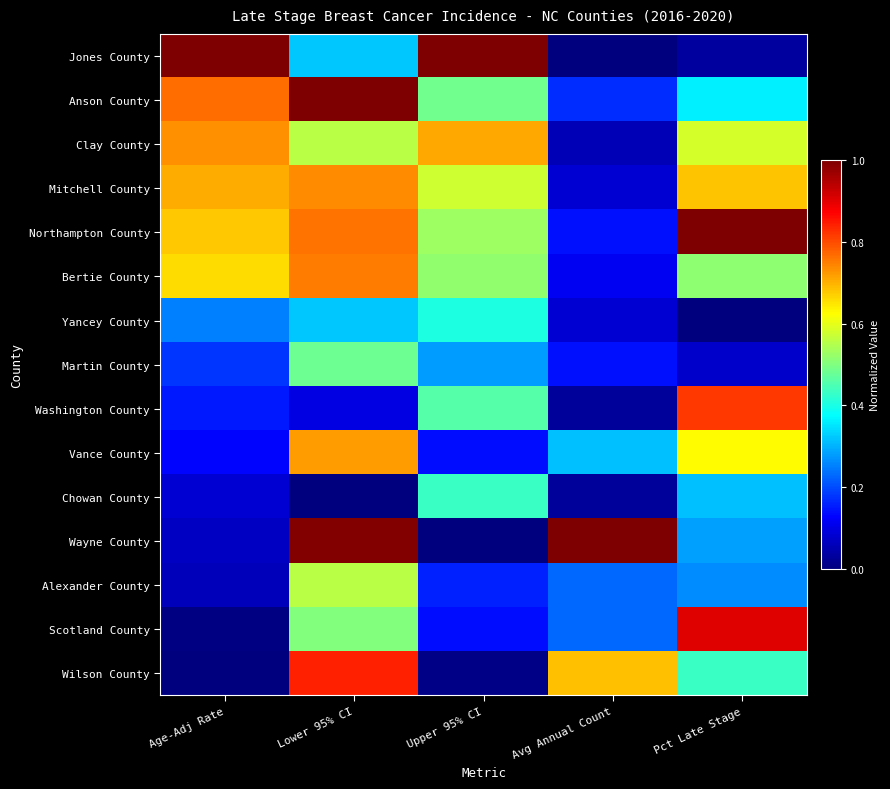

Reading left to right, list all the values displayed in this chart.

Jones County: Age-Adj Rate=1.0	Lower 95% CI=0.3	Upper 95% CI=1.0	Avg Annual Count=0.0	Pct Late Stage=0.0
Anson County: Age-Adj Rate=0.8	Lower 95% CI=1.0	Upper 95% CI=0.5	Avg Annual Count=0.2	Pct Late Stage=0.4
Clay County: Age-Adj Rate=0.7	Lower 95% CI=0.6	Upper 95% CI=0.7	Avg Annual Count=0.1	Pct Late Stage=0.6
Mitchell County: Age-Adj Rate=0.7	Lower 95% CI=0.7	Upper 95% CI=0.6	Avg Annual Count=0.1	Pct Late Stage=0.7
Northampton County: Age-Adj Rate=0.7	Lower 95% CI=0.8	Upper 95% CI=0.5	Avg Annual Count=0.1	Pct Late Stage=1.0
Bertie County: Age-Adj Rate=0.7	Lower 95% CI=0.8	Upper 95% CI=0.5	Avg Annual Count=0.1	Pct Late Stage=0.5
Yancey County: Age-Adj Rate=0.3	Lower 95% CI=0.3	Upper 95% CI=0.4	Avg Annual Count=0.1	Pct Late Stage=0.0
Martin County: Age-Adj Rate=0.2	Lower 95% CI=0.5	Upper 95% CI=0.3	Avg Annual Count=0.1	Pct Late Stage=0.1
Washington County: Age-Adj Rate=0.2	Lower 95% CI=0.1	Upper 95% CI=0.5	Avg Annual Count=0.0	Pct Late Stage=0.8
Vance County: Age-Adj Rate=0.1	Lower 95% CI=0.7	Upper 95% CI=0.1	Avg Annual Count=0.3	Pct Late Stage=0.6
Chowan County: Age-Adj Rate=0.1	Lower 95% CI=0.0	Upper 95% CI=0.4	Avg Annual Count=0.0	Pct Late Stage=0.3
Wayne County: Age-Adj Rate=0.1	Lower 95% CI=1.0	Upper 95% CI=0.0	Avg Annual Count=1.0	Pct Late Stage=0.3
Alexander County: Age-Adj Rate=0.1	Lower 95% CI=0.6	Upper 95% CI=0.2	Avg Annual Count=0.2	Pct Late Stage=0.3
Scotland County: Age-Adj Rate=0.0	Lower 95% CI=0.5	Upper 95% CI=0.1	Avg Annual Count=0.2	Pct Late Stage=0.9
Wilson County: Age-Adj Rate=0.0	Lower 95% CI=0.8	Upper 95% CI=0.0	Avg Annual Count=0.7	Pct Late Stage=0.4